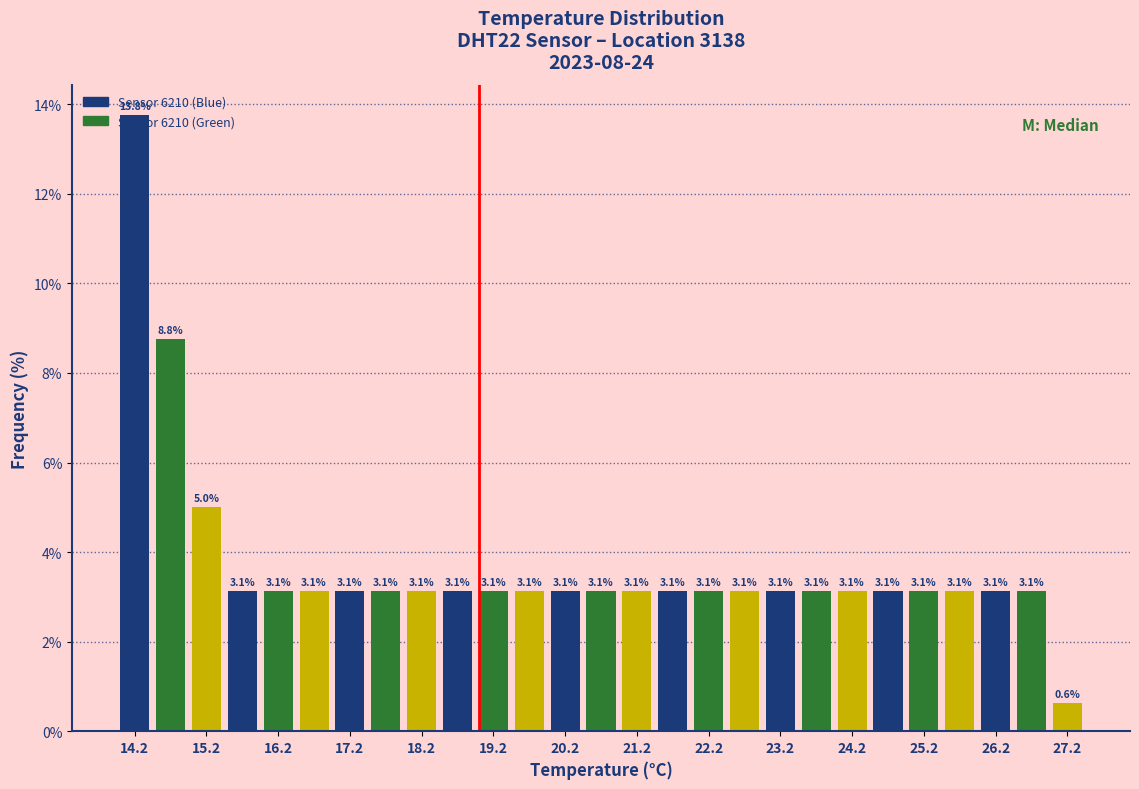

Reading left to right, transcribe this chart: for each bar, give the range it covers on the x-axis and its height.

14.0 to 14.5: 13.8
14.5 to 15.0: 8.8
15.0 to 15.5: 5.0
15.5 to 16.0: 3.1
16.0 to 16.5: 3.1
16.5 to 17.0: 3.1
17.0 to 17.5: 3.1
17.5 to 18.0: 3.1
18.0 to 18.5: 3.1
18.5 to 19.0: 3.1
19.0 to 19.5: 3.1
19.5 to 20.0: 3.1
20.0 to 20.5: 3.1
20.5 to 21.0: 3.1
21.0 to 21.5: 3.1
21.5 to 22.0: 3.1
22.0 to 22.5: 3.1
22.5 to 23.0: 3.1
23.0 to 23.5: 3.1
23.5 to 24.0: 3.1
24.0 to 24.5: 3.1
24.5 to 25.0: 3.1
25.0 to 25.5: 3.1
25.5 to 26.0: 3.1
26.0 to 26.5: 3.1
26.5 to 27.0: 3.1
27.0 to 27.5: 0.6